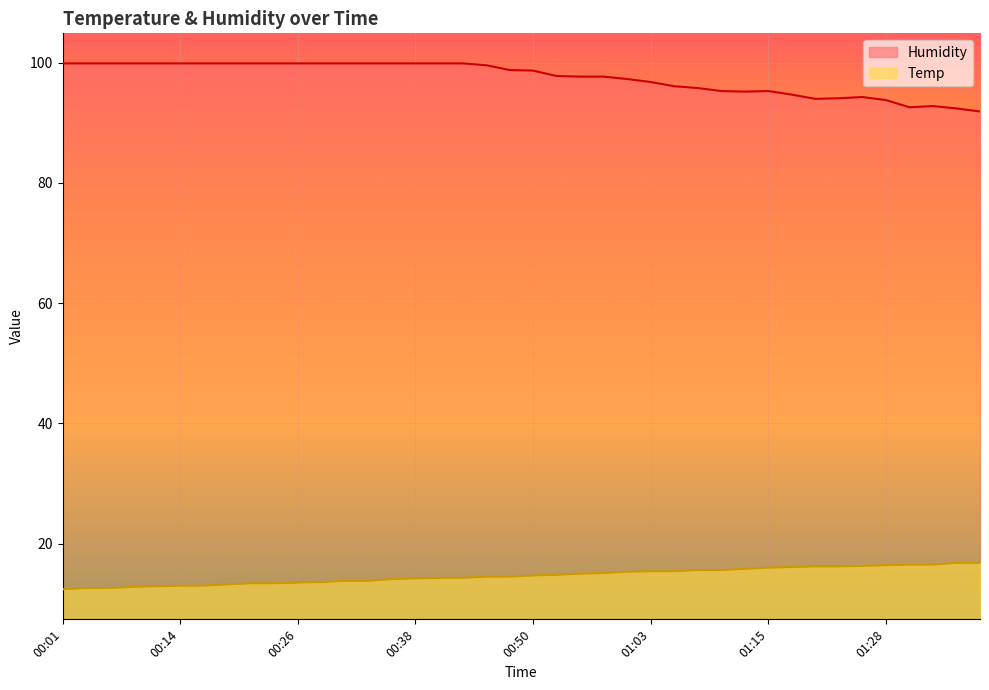

What is the sum of the Humidity values at 00:09 and 00:16?

199.8